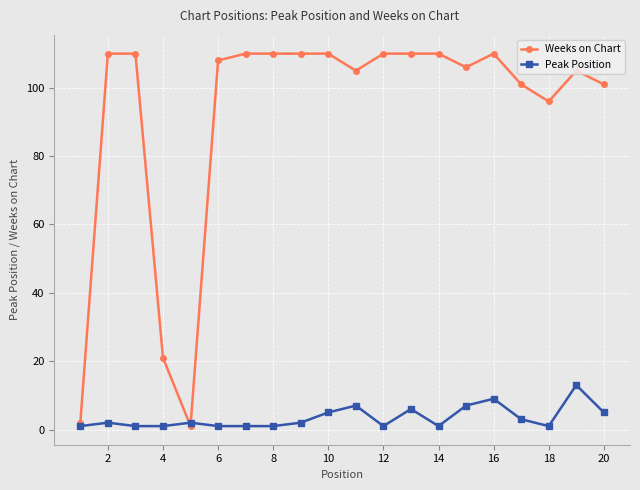

What is the highest value of the Peak Position series?

13